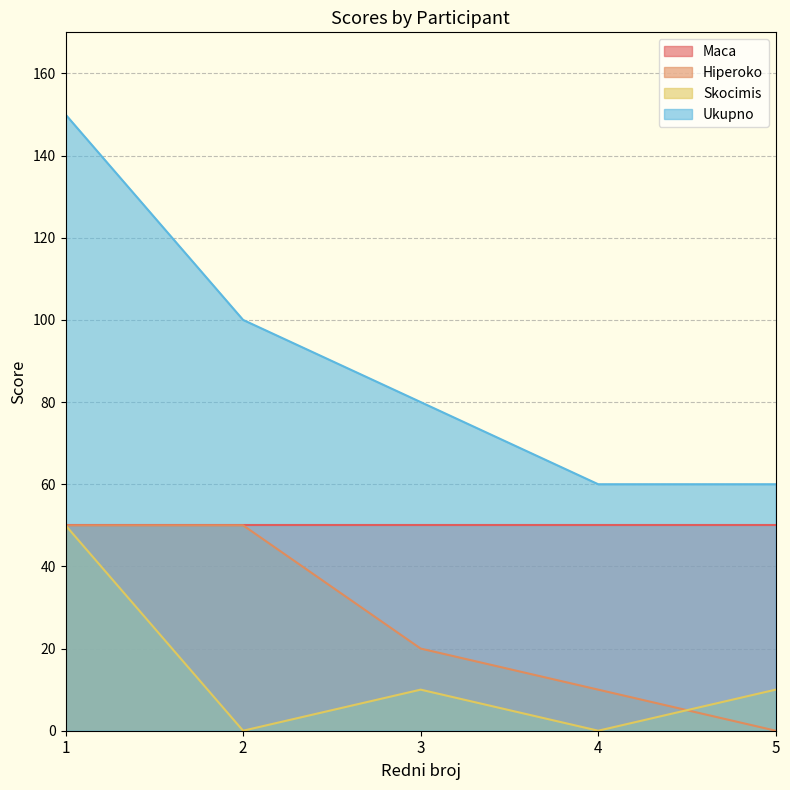

How many values in the Ukupno series exceed 80?

2